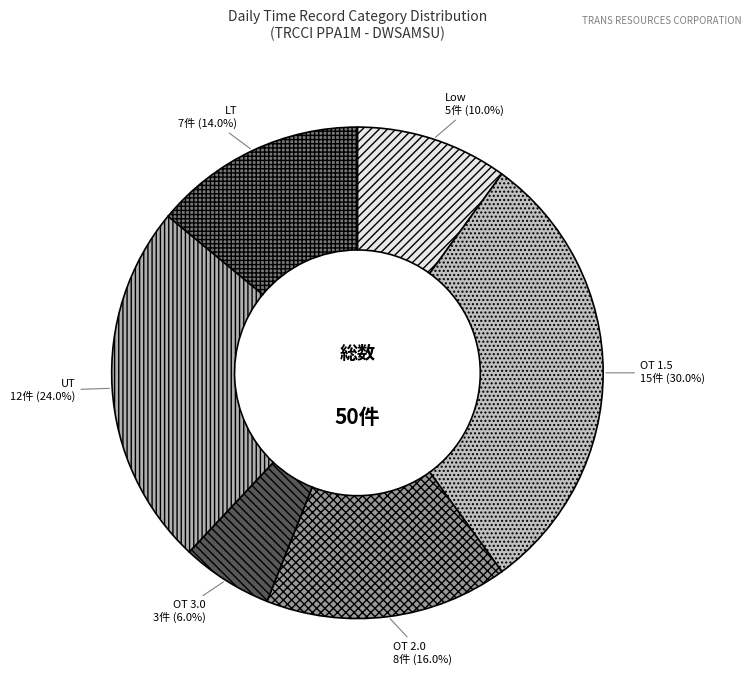

Is there a majority slice in this chart?

No